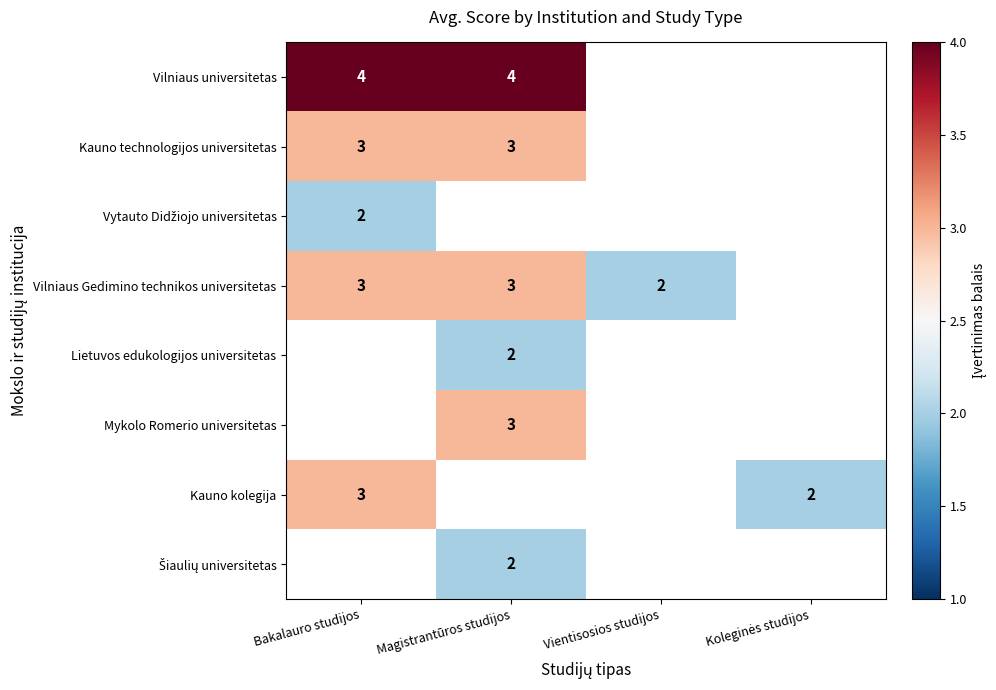

At how many categories does at least one series exceed 2?

2